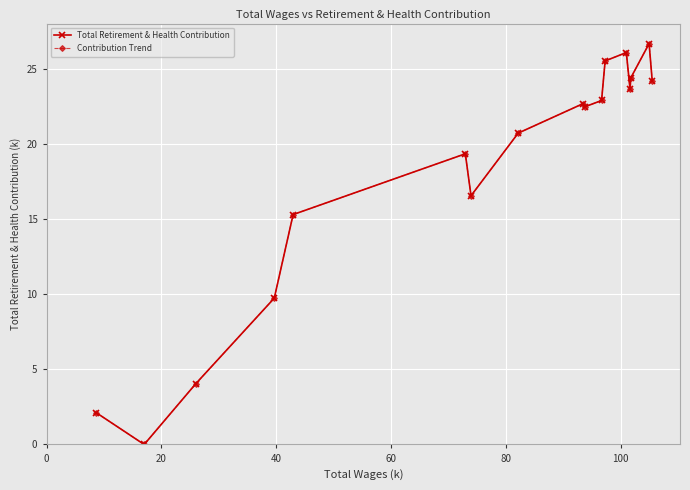

Does the chart have visible grid lines?

Yes